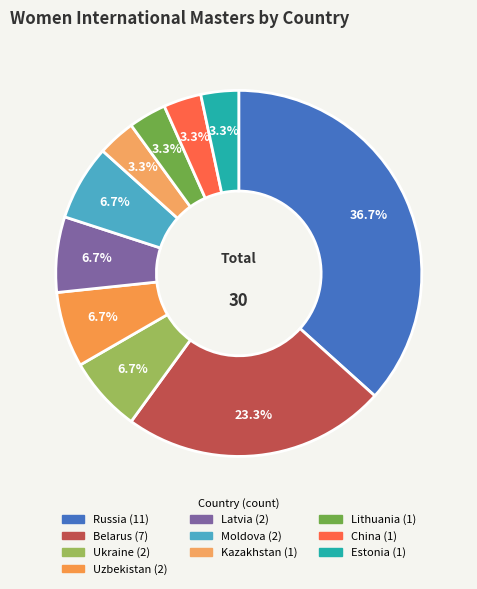

Combined, do Belarus and China account for over 50%?

No